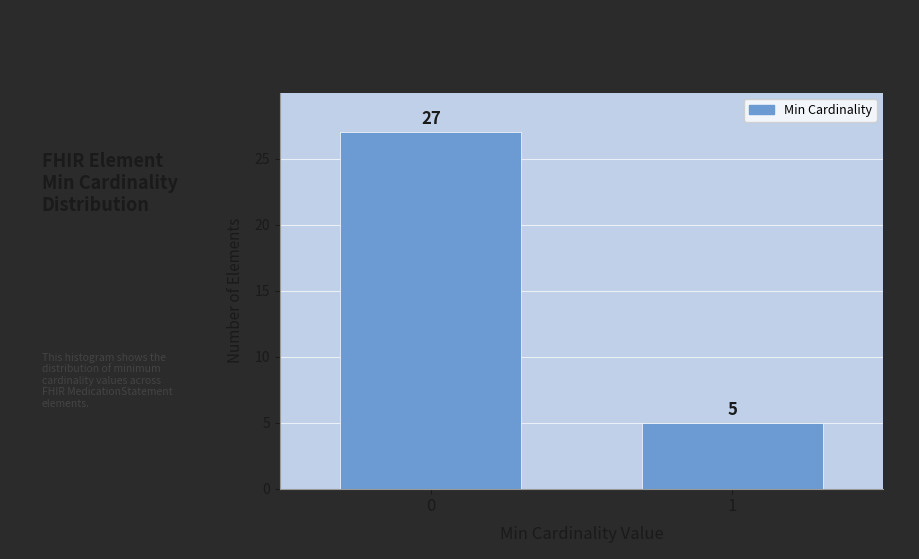

Reading left to right, list all the values displayed in this chart.

0=27	1=5